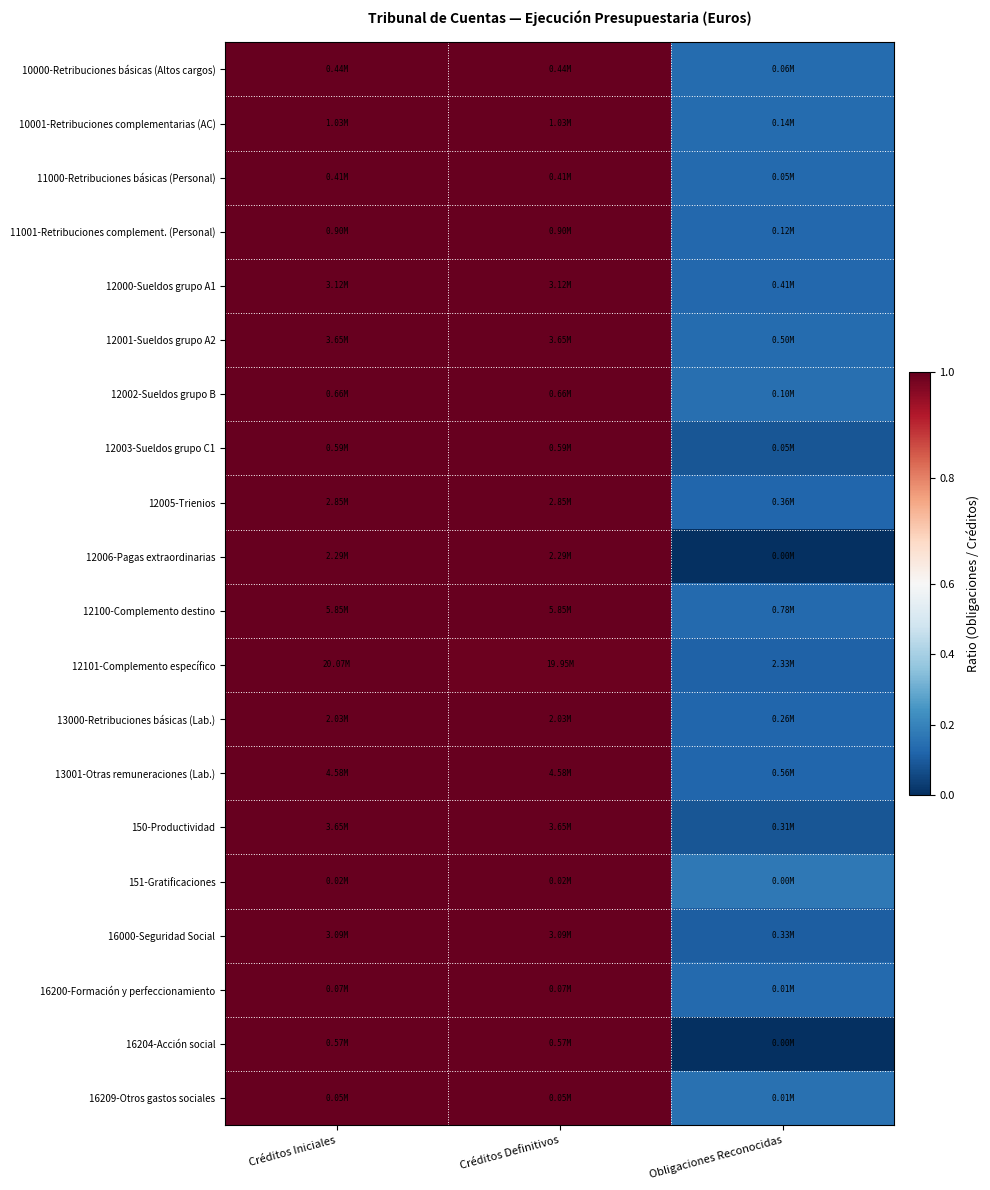

At which category is the sum across all series the highest?

Créditos Iniciales